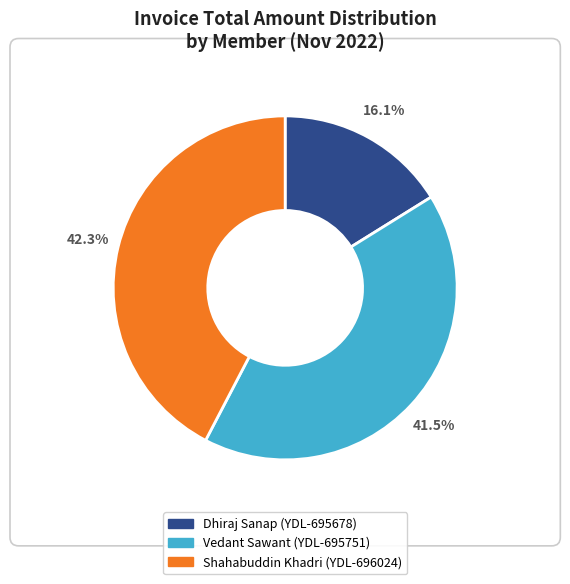

How much of the chart is everything except Vedant Sawant (YDL-695751)?

58.5%